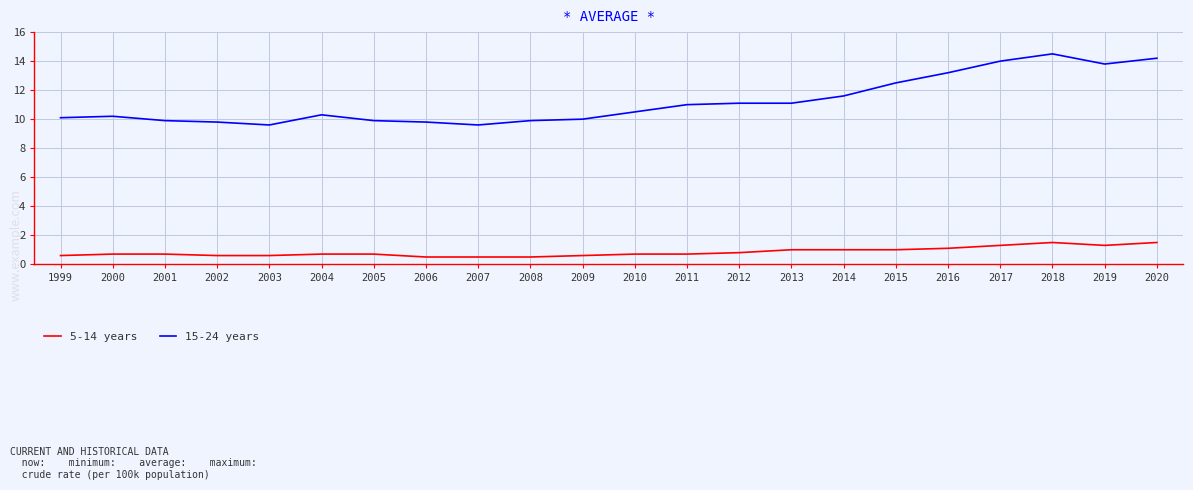

Count the 5-14 years values in the range 0 to 1.

17